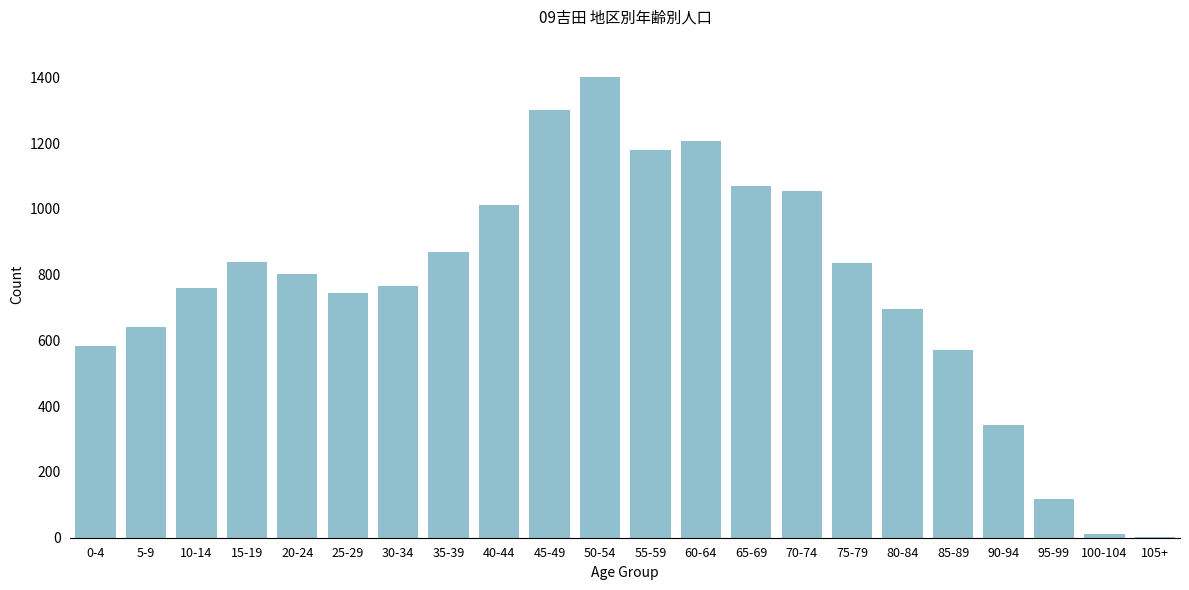

The value at 40-44 is 1011. True or false?

True